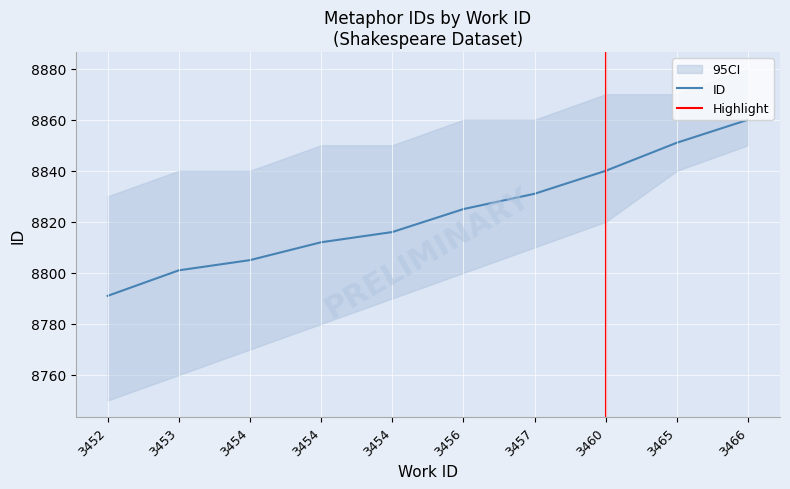

True or false: the data shows 8801 at 3453.

True